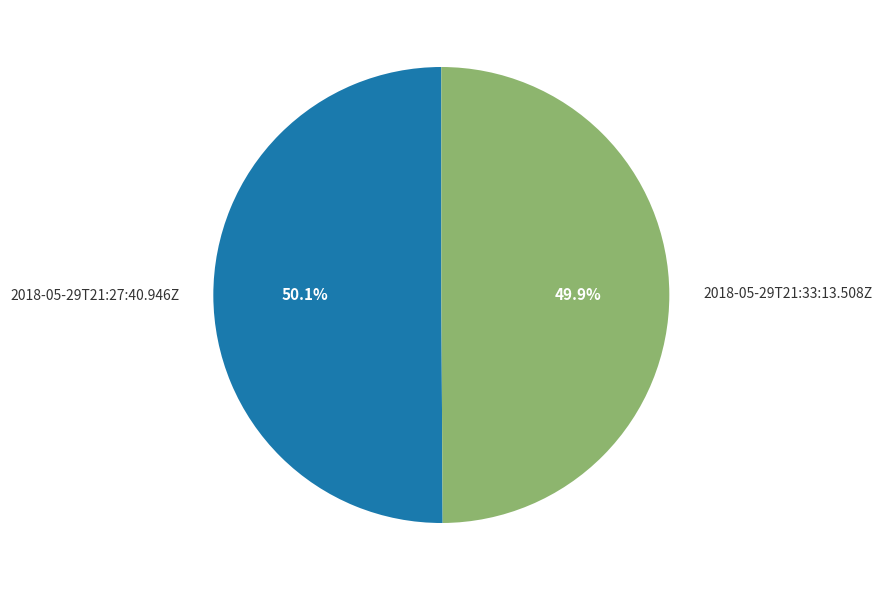

To the nearest percent, what percentage of the pie is 2018-05-29T21:33:13.508Z?

50%